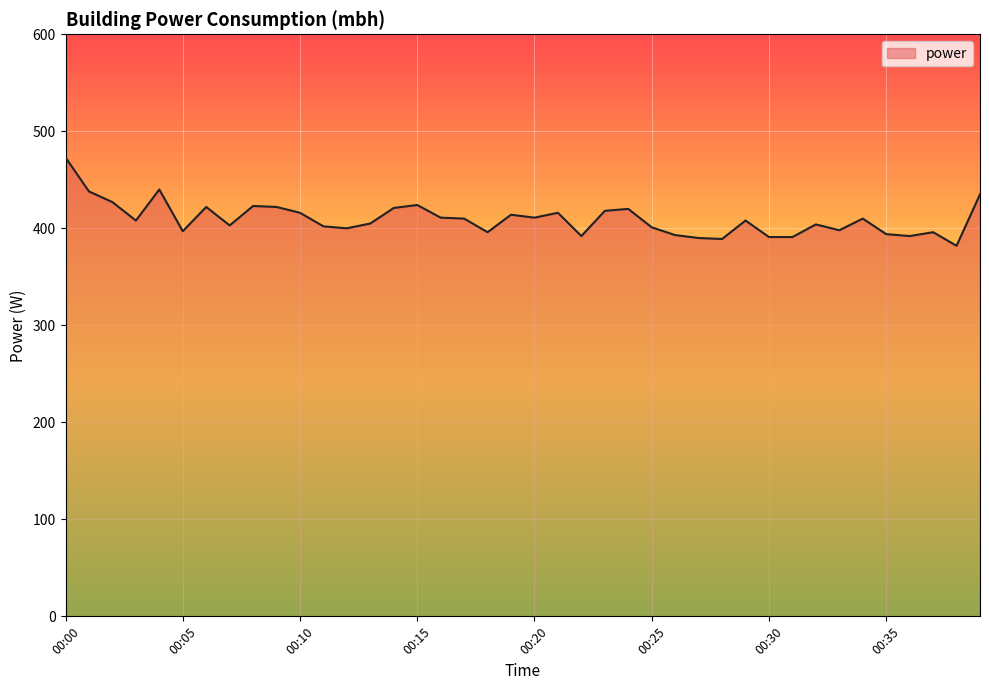

What is the greatest value displayed?

473